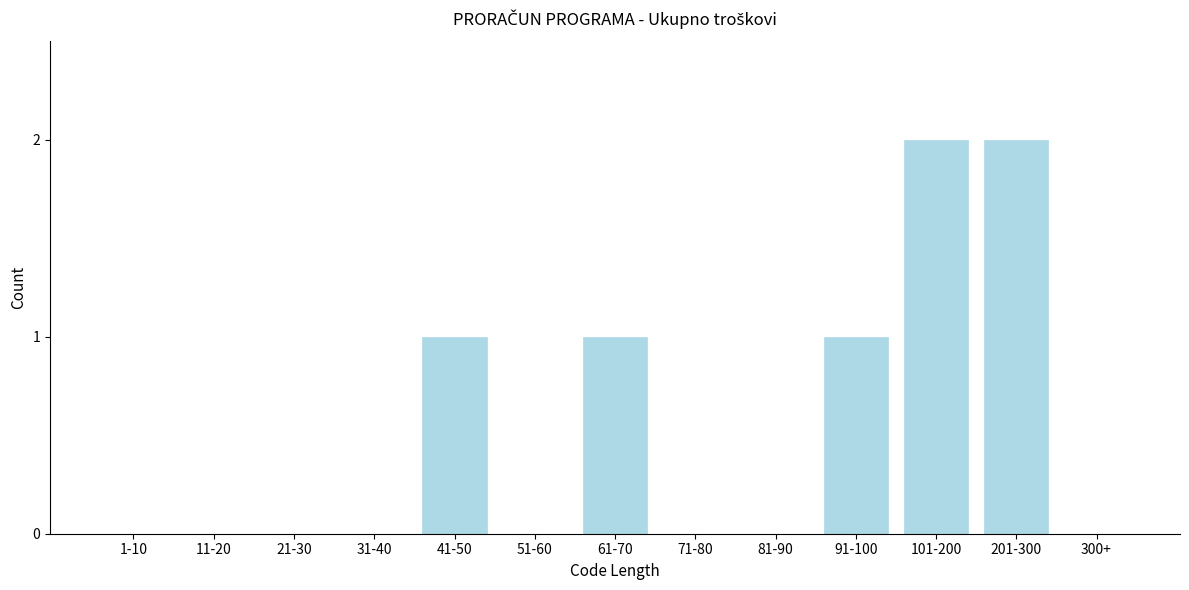

Reading left to right, extract all data points from this chart.

1-10=0	11-20=0	21-30=0	31-40=0	41-50=1	51-60=0	61-70=1	71-80=0	81-90=0	91-100=1	101-200=2	201-300=2	300+=0